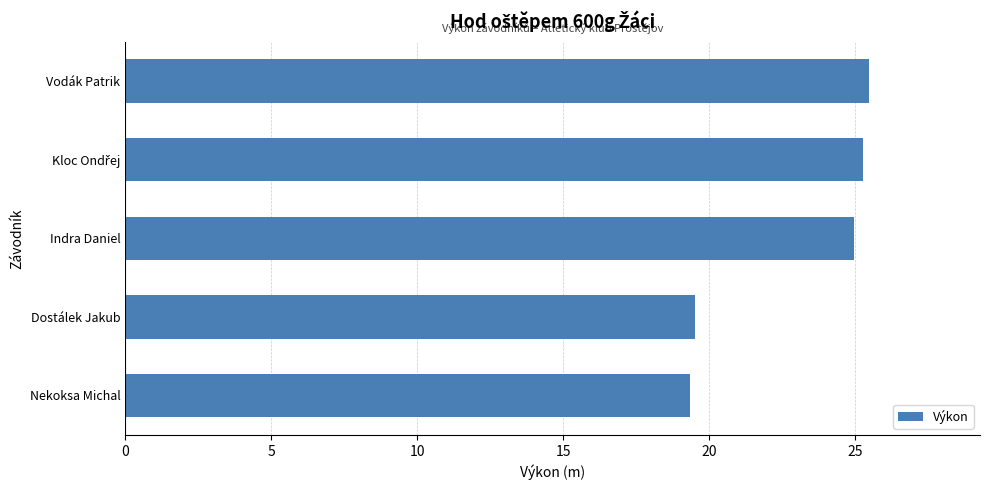

The chart shows a value of 8.3 at Vodák Patrik. True or false?

False